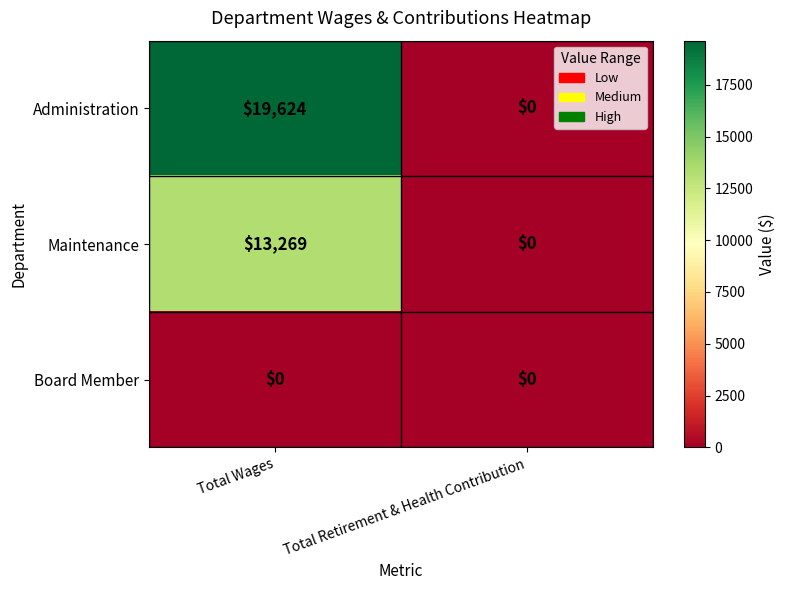

What is the sum of the Administration values at Total Wages and Total Retirement & Health Contribution?

19624